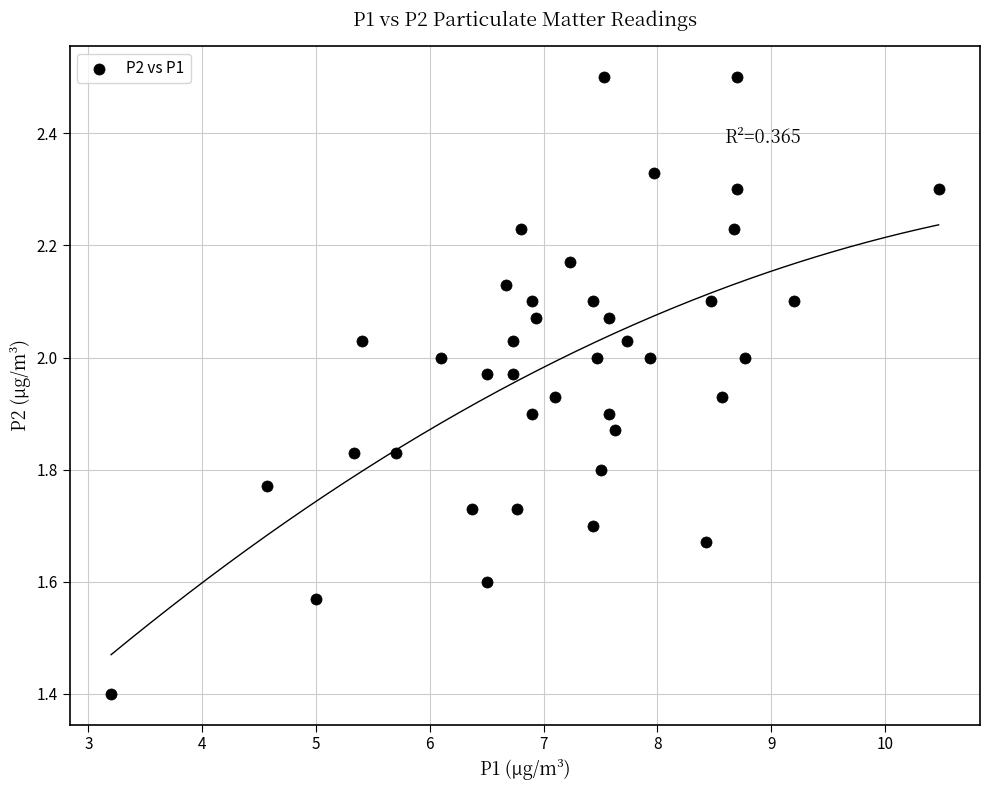

What Y value in the scatter plot is closest to 1?

1.4